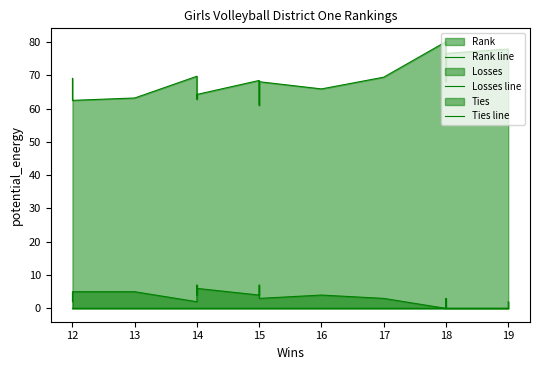

Which series has the largest total across all categories?

Rank line